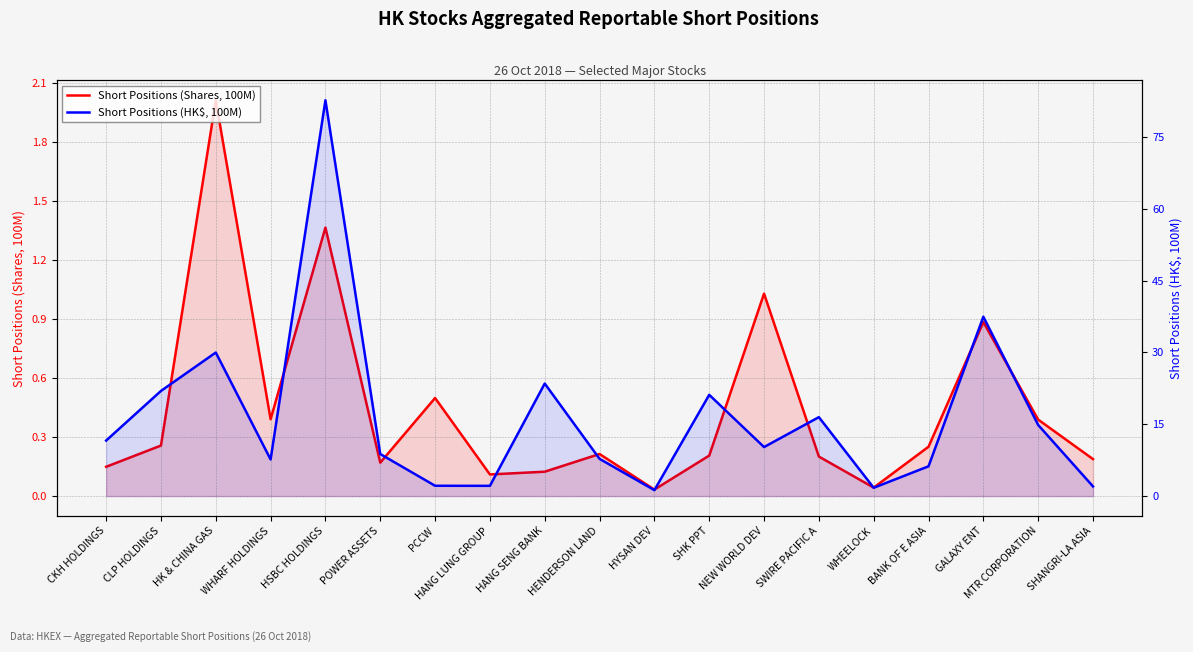

What is the sum of all Short Positions (Shares, 100M) values?

8.5